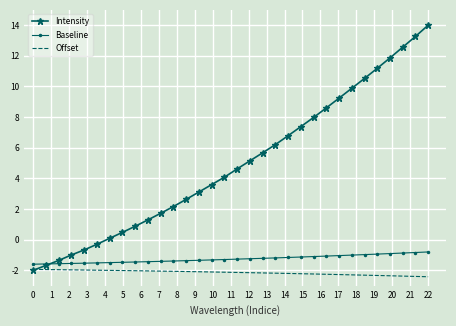

What is the difference between the maximum and second lowest values in the Intensity series?

15.7